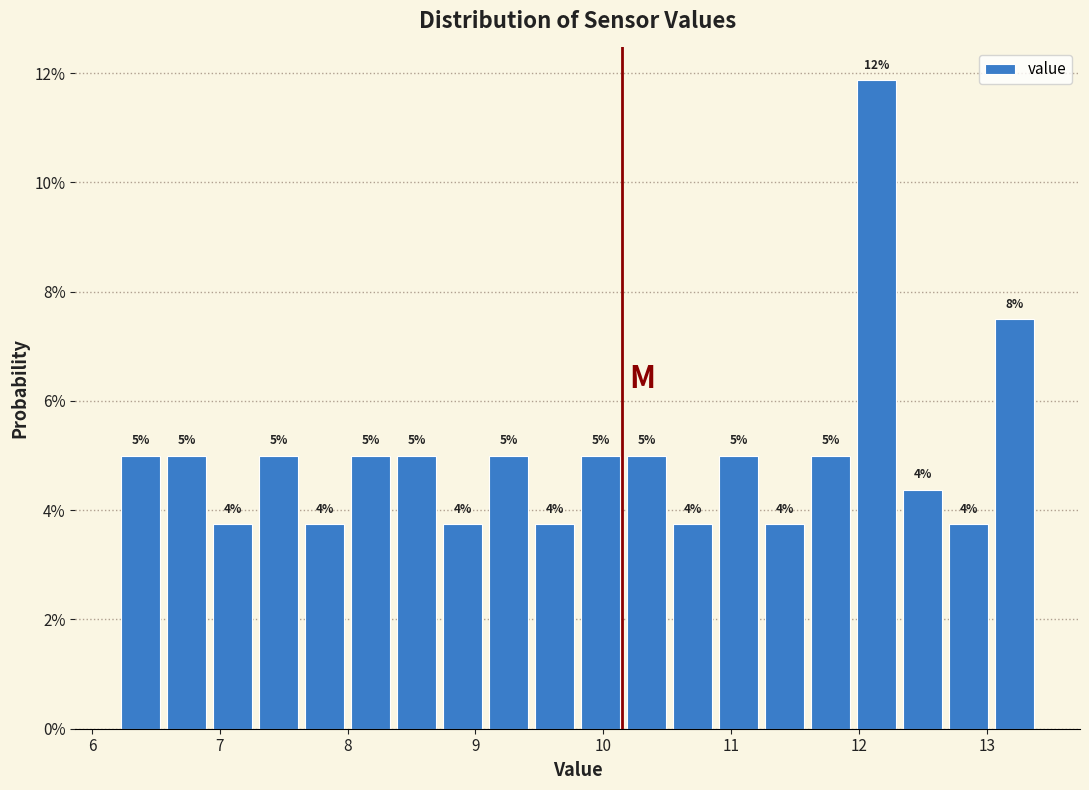

Read against the x-axis, roughly where is the centre of the tallest bar?

12.1